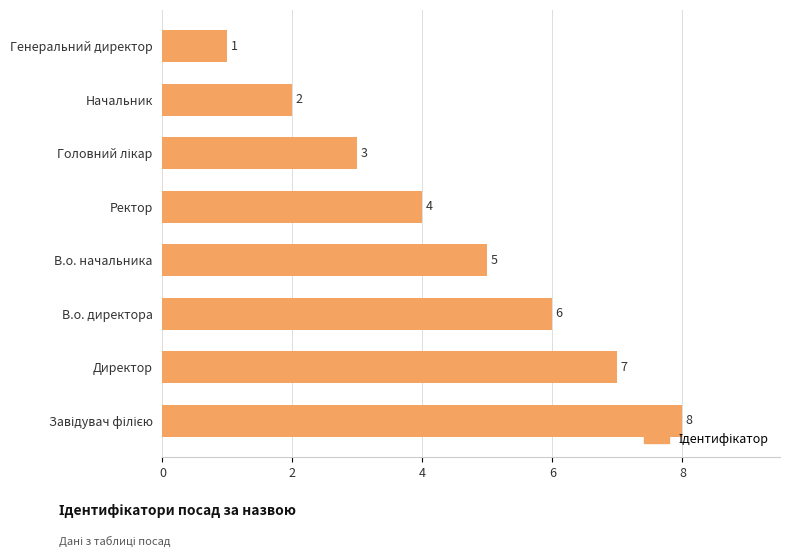

At which category does the chart reach its minimum across all series?

Генеральний директор